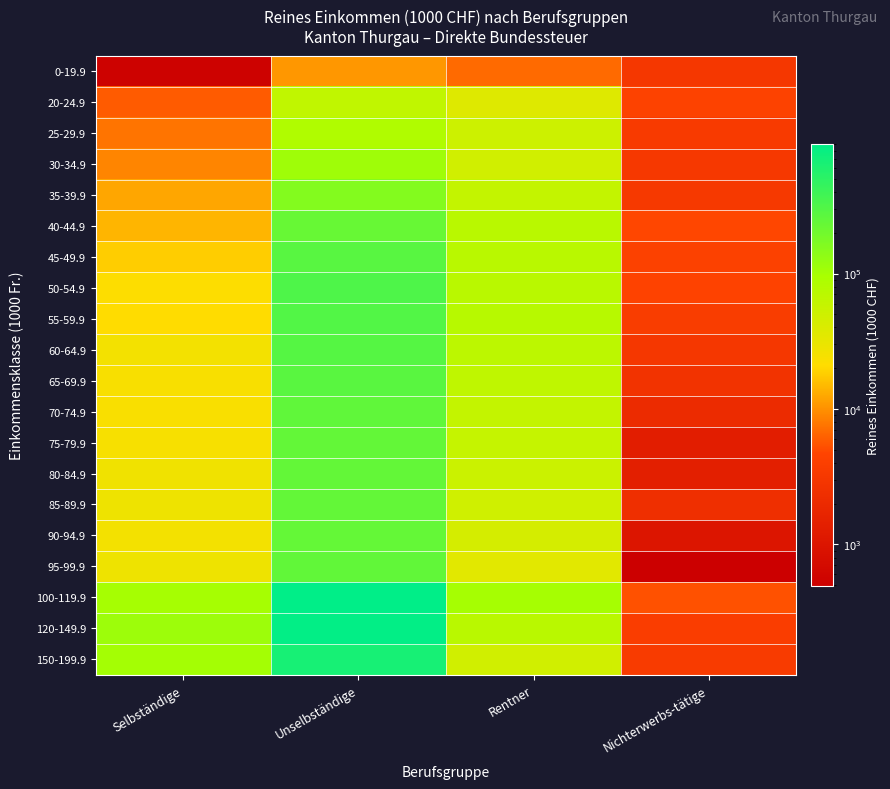

At how many categories does at least one series exceed 217838?

1